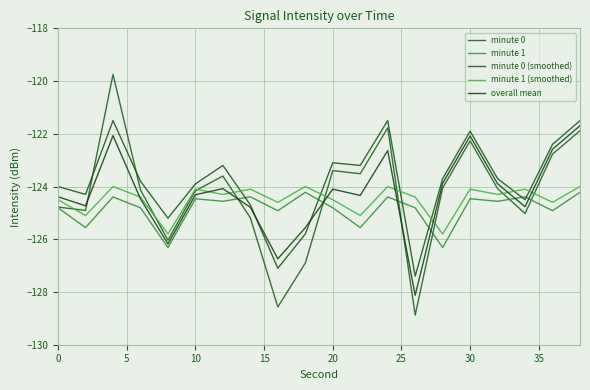

How many lines are shown in the chart?

5